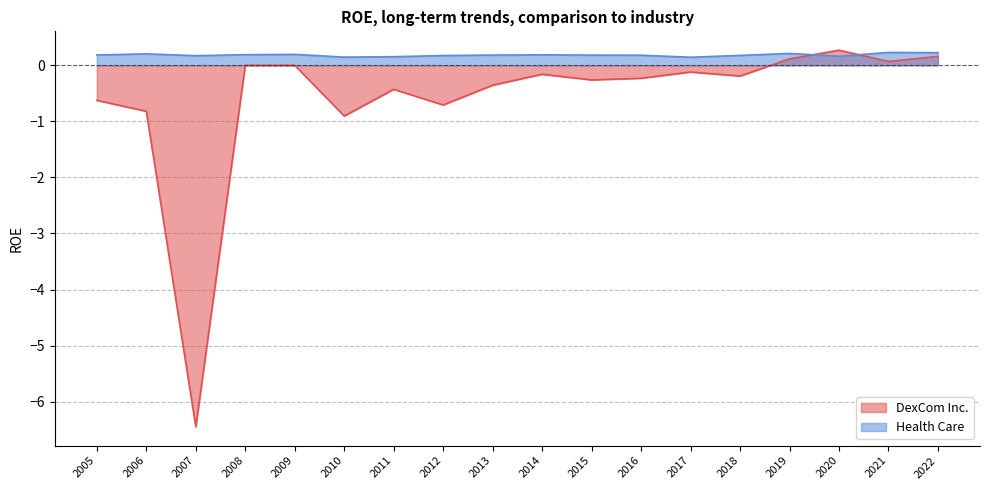

Is the value of DexCom Inc. at 2008 greater than the value of Health Care at 2011?

No